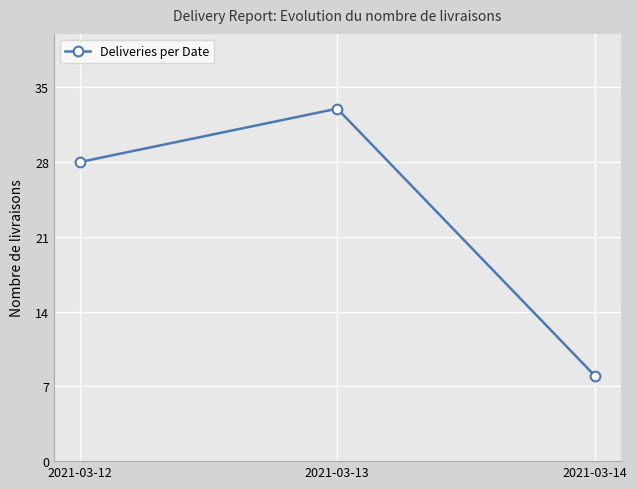

What is the greatest value displayed?

33